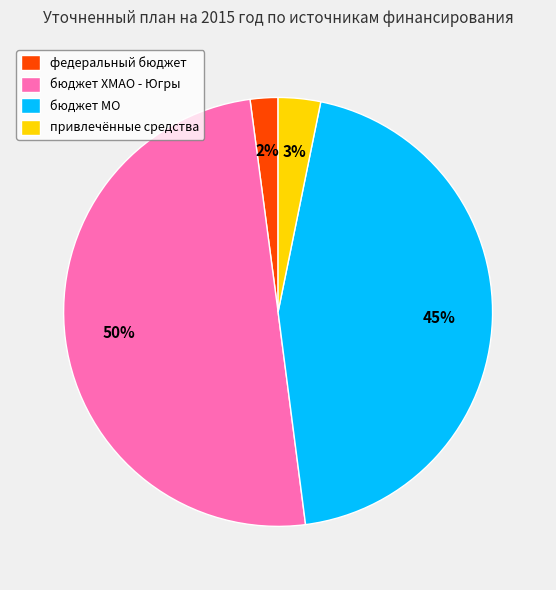

What is the largest slice in the pie chart?

бюджет ХМАО - Югры